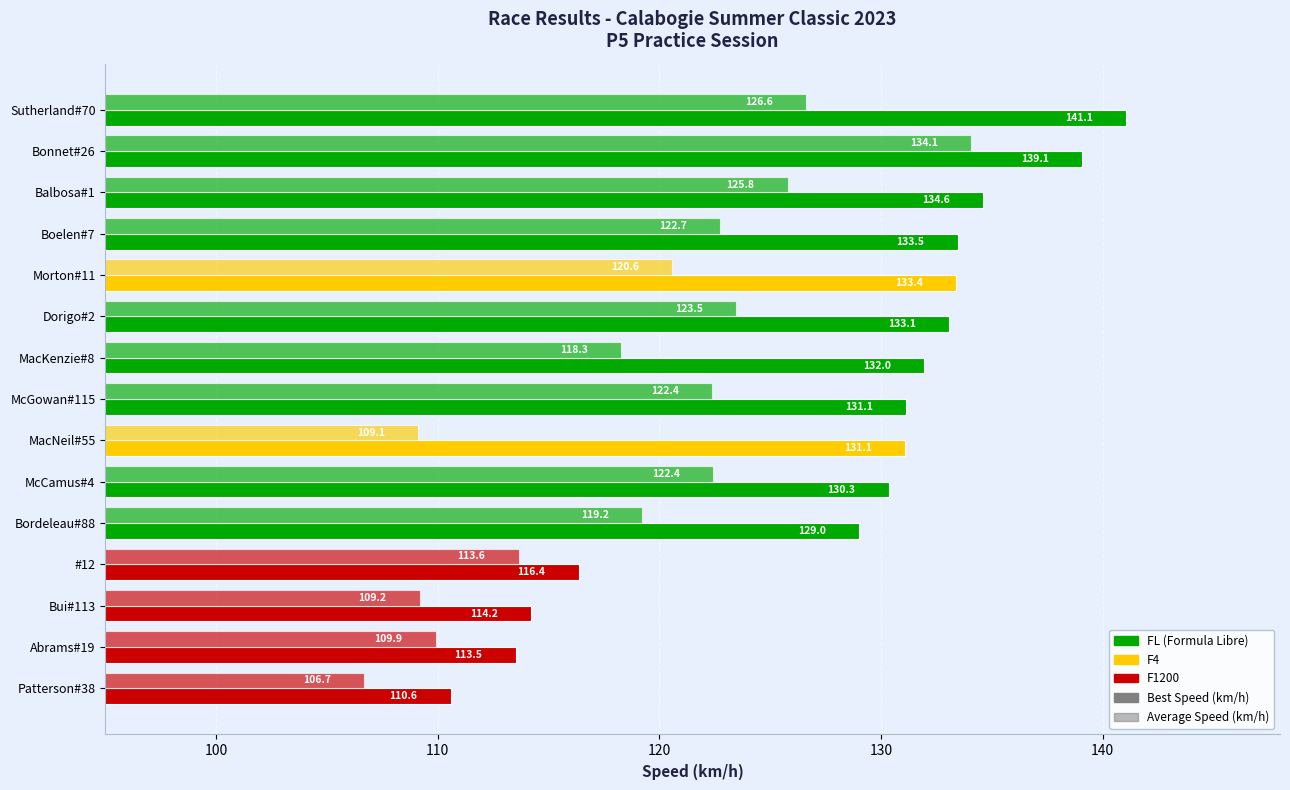

How many values in the Best Speed (km/h) series are below 131?

6